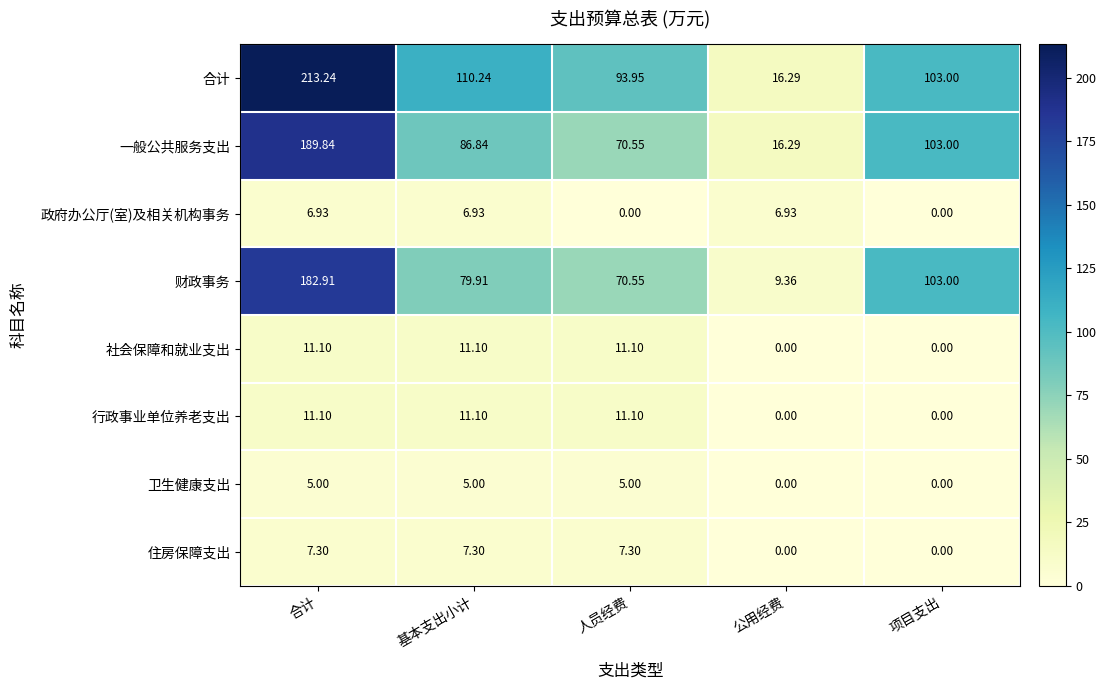

At which category is the sum across all series the highest?

合计